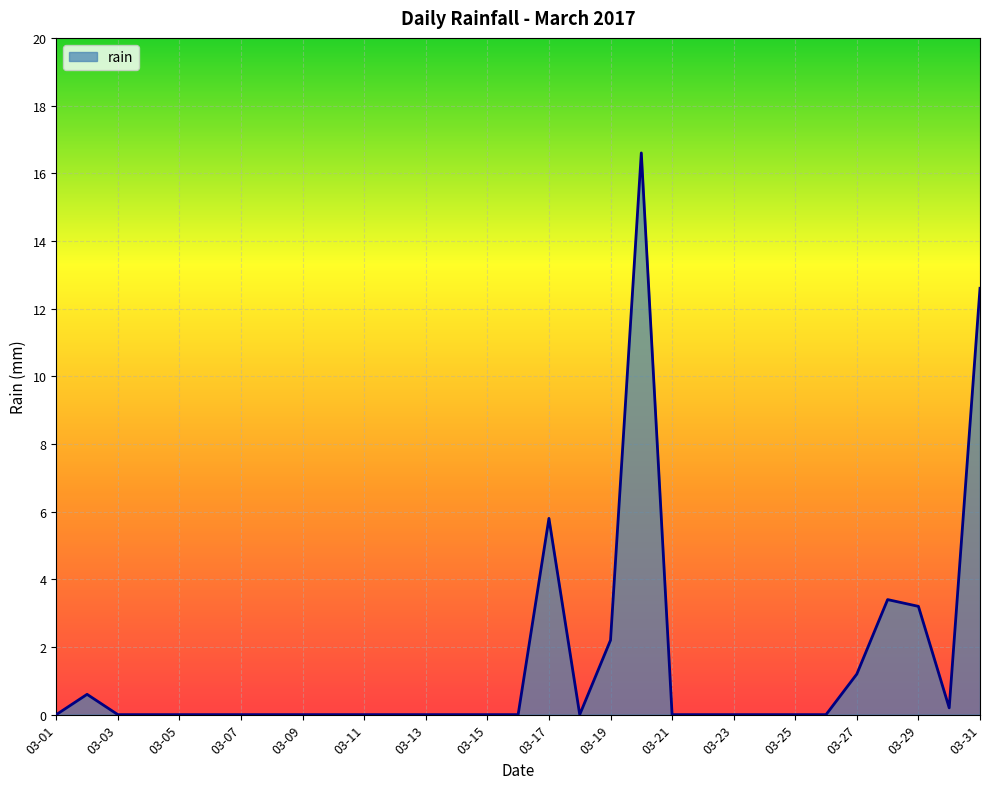

What is the greatest value displayed?

16.6